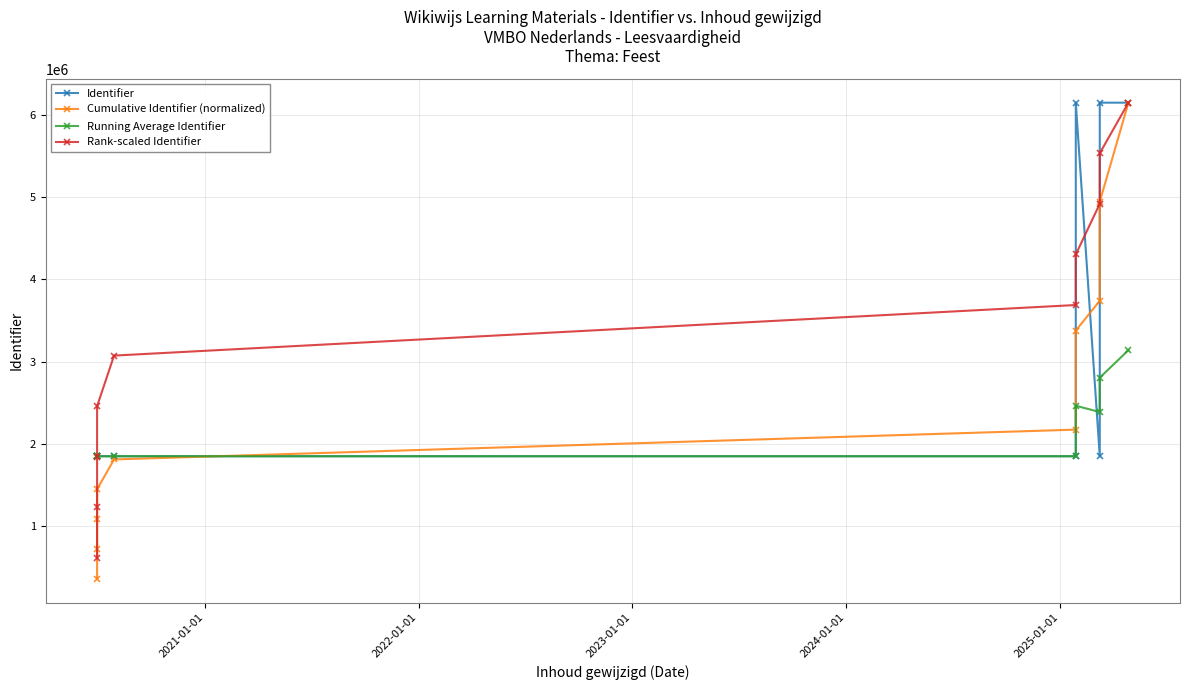

What are all the series names shown in the legend?

Identifier, Cumulative Identifier (normalized), Running Average Identifier, Rank-scaled Identifier